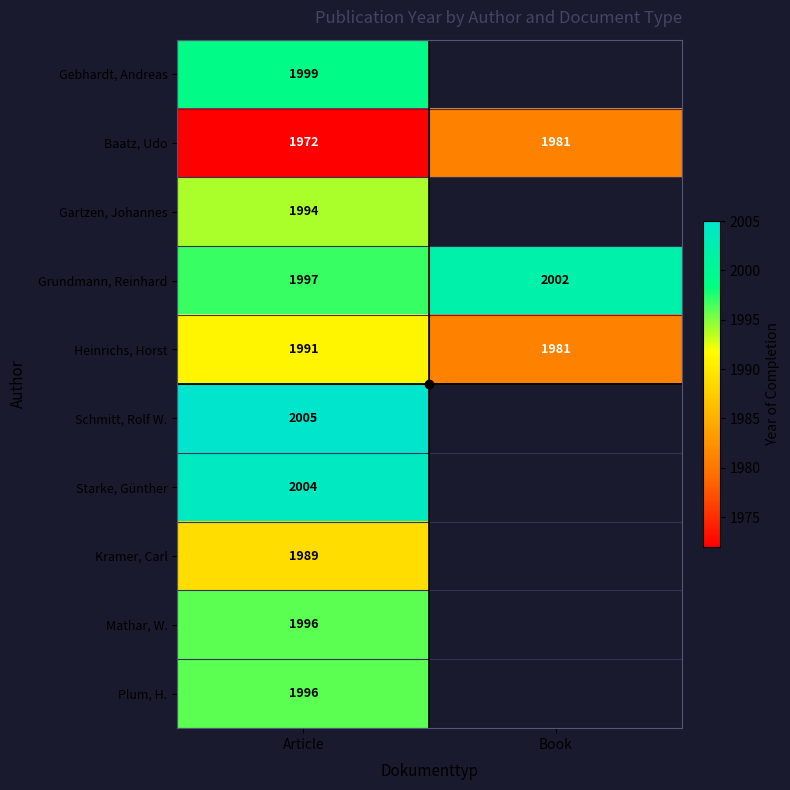

Which series changed the most between Article and Book?

Heinrichs, Horst